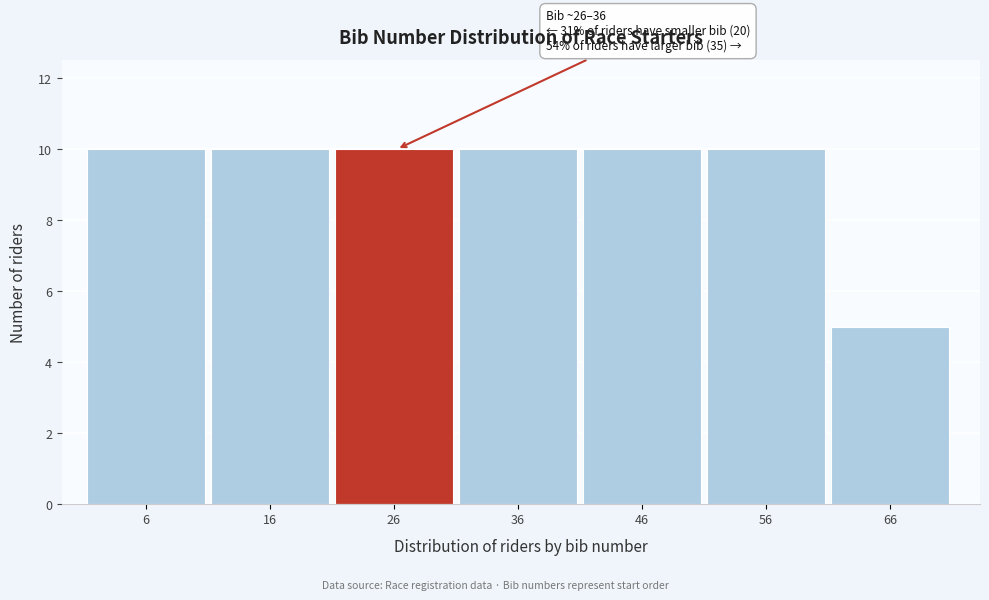

Reading left to right, transcribe all the data shown in this chart.

6=10	16=10	26=10	36=10	46=10	56=10	66=5